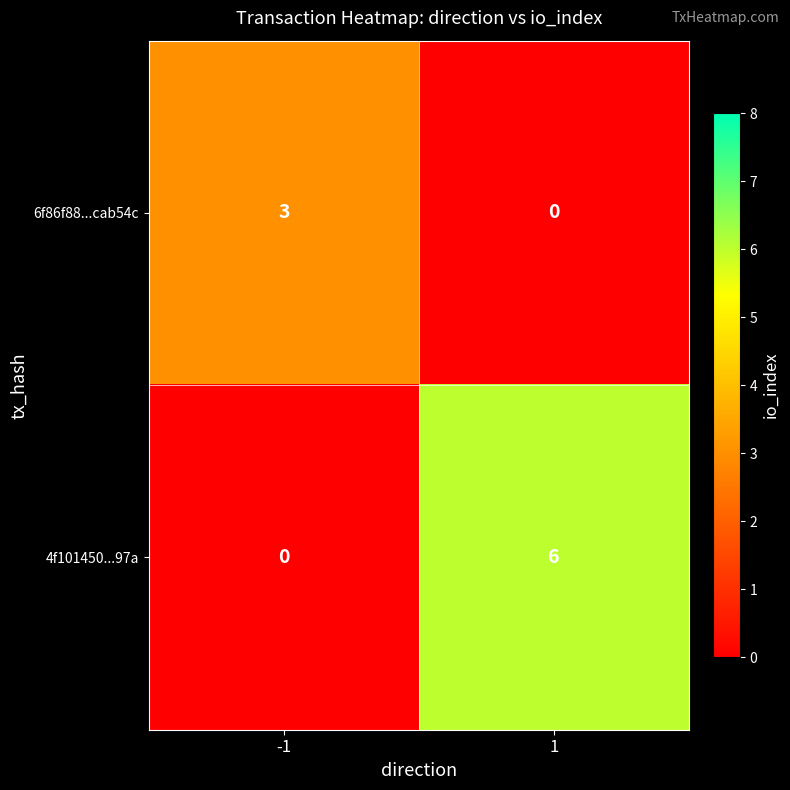

What is the spread (max minus min) of values at -1?

3